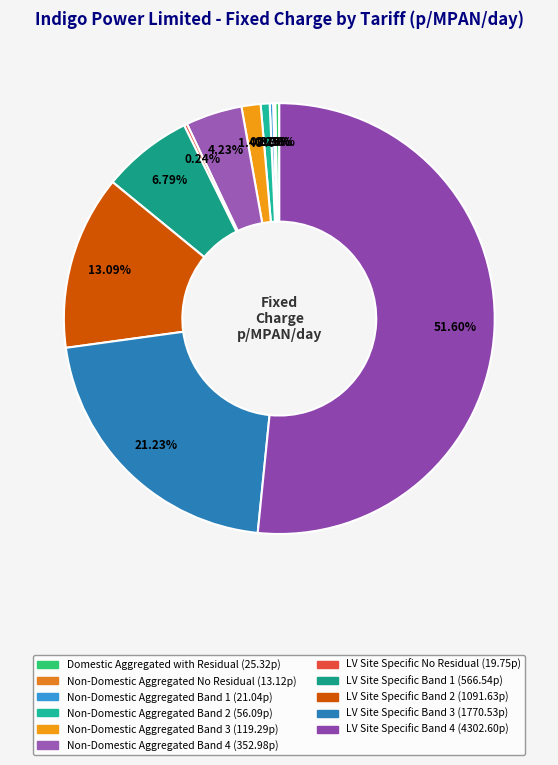

To the nearest percent, what is the difference between the largest and smallest slice percentages?

51%